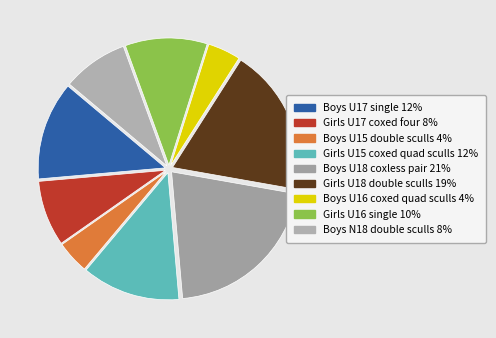

Does Boys U18 coxless pair account for over 50% of the chart?

No